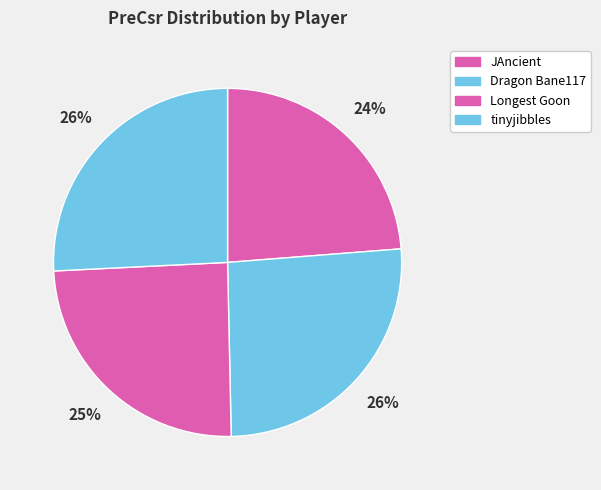

Which category has the smallest portion of the pie?

JAncient